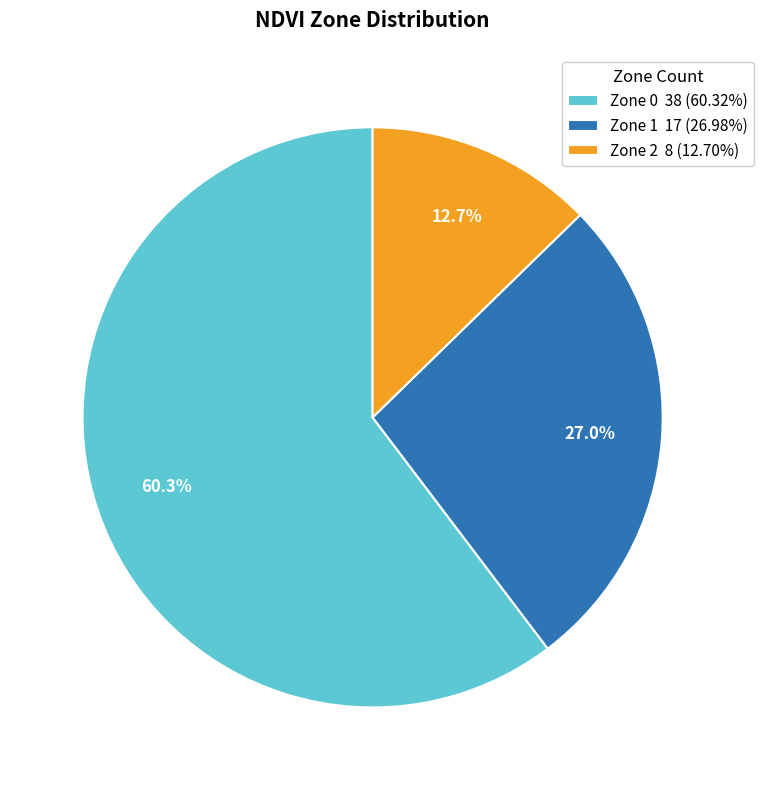

What is the ratio of the value at Zone 2 8 (12.70%) to the value at Zone 1 17 (26.98%)?

0.5